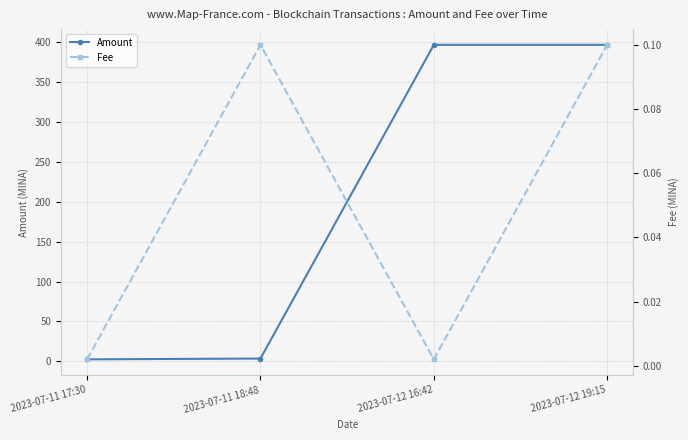

List the series in order of their peak value, lowest first.

Fee, Amount